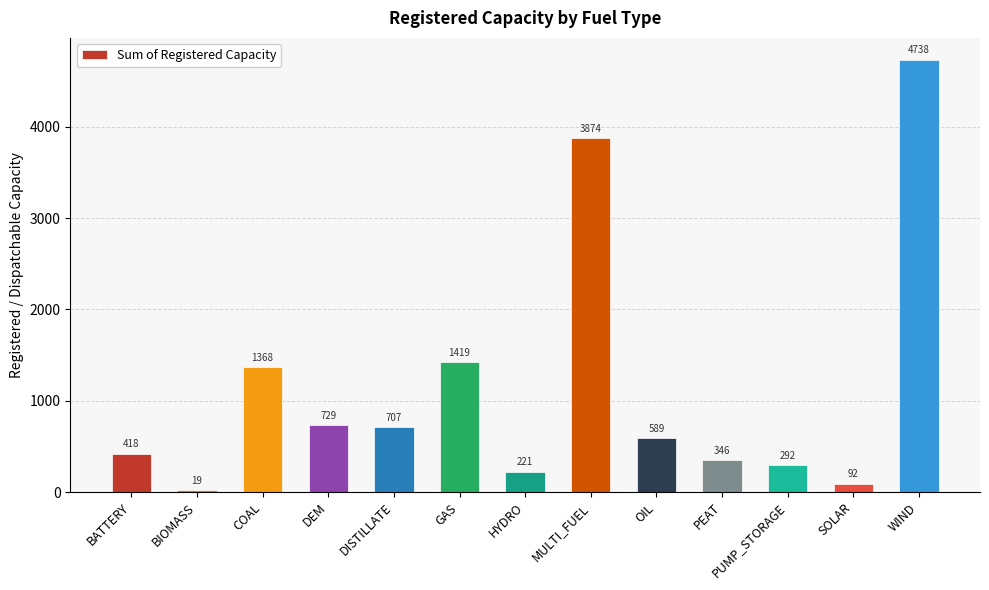

Which category has the highest value across all series?

WIND